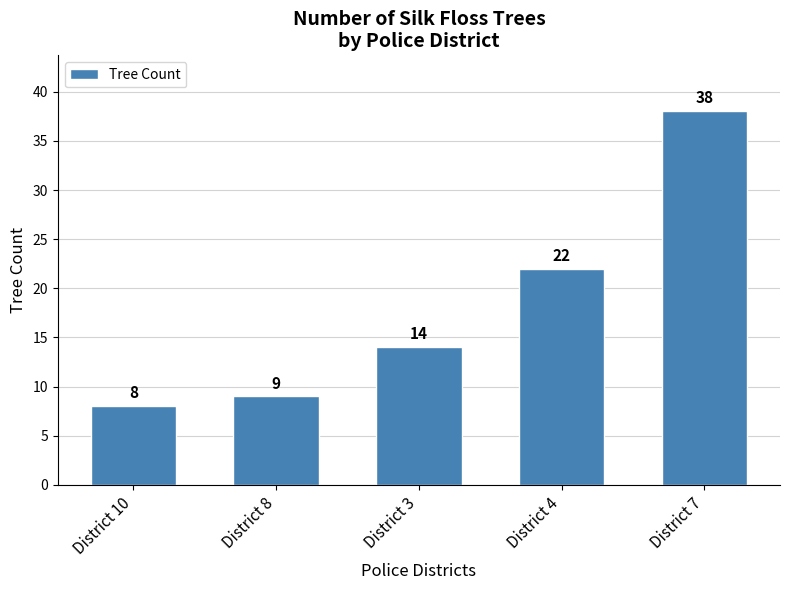

At which label is the value closest to 23?

District 4